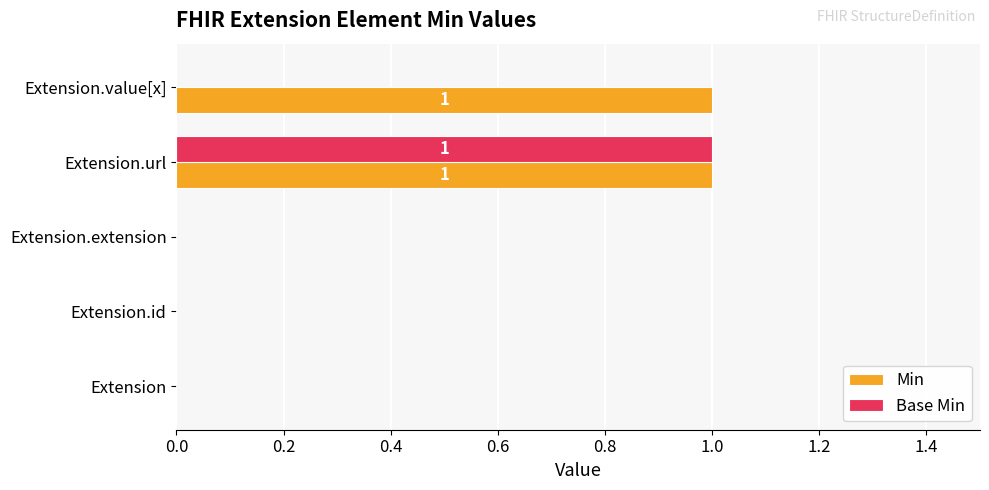

The Base Min series shows -1 at Extension.value[x]. True or false?

False